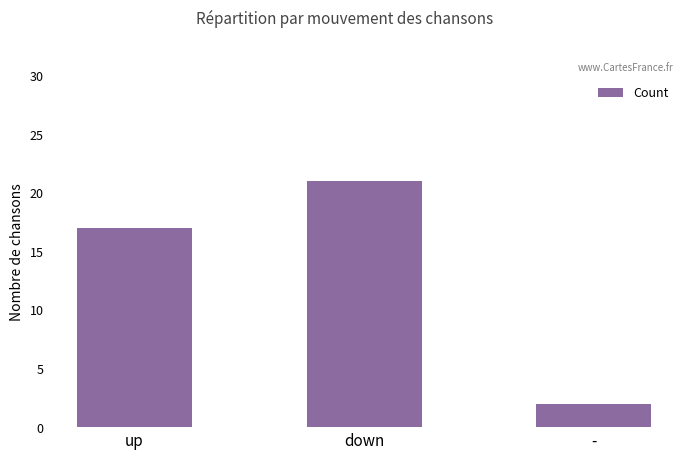

What is the greatest value displayed?

21